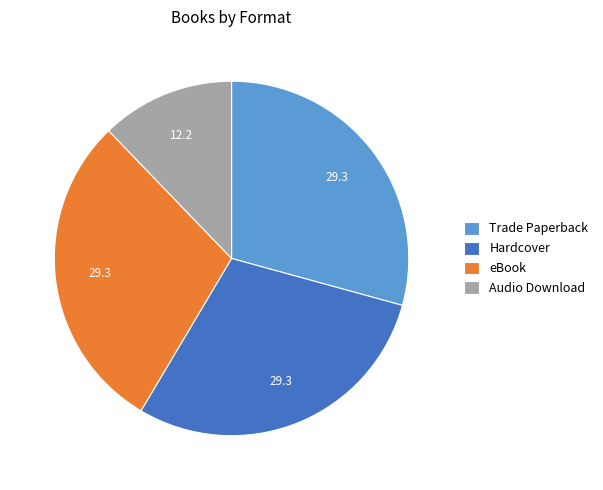

Is it true that Audio Download is 1% of the pie?

False